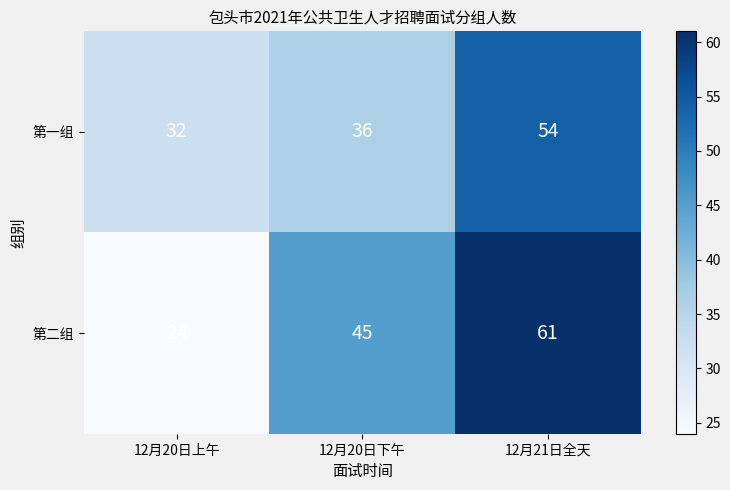

Which series has the largest range (max minus min)?

第二组